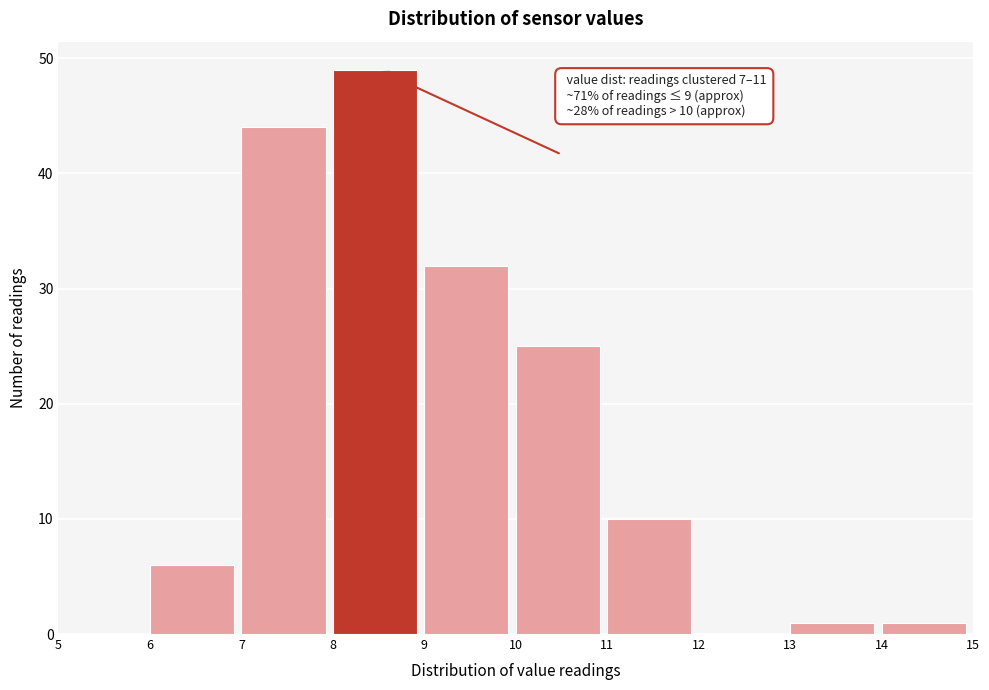

Over which range of the x-axis is the bar tallest?

8 to 9